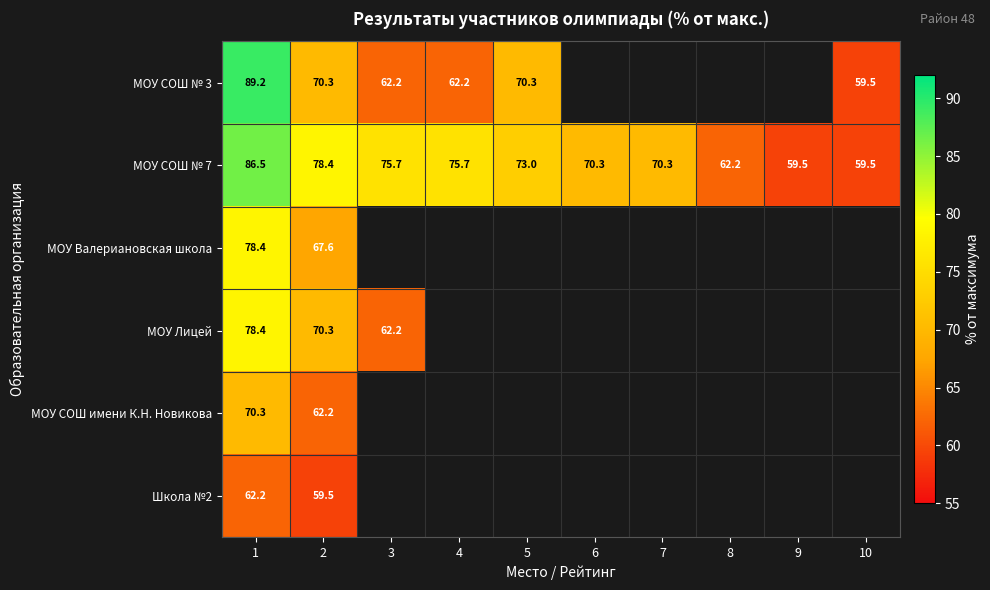

The Школа №2 series shows 17.6 at 2. True or false?

False